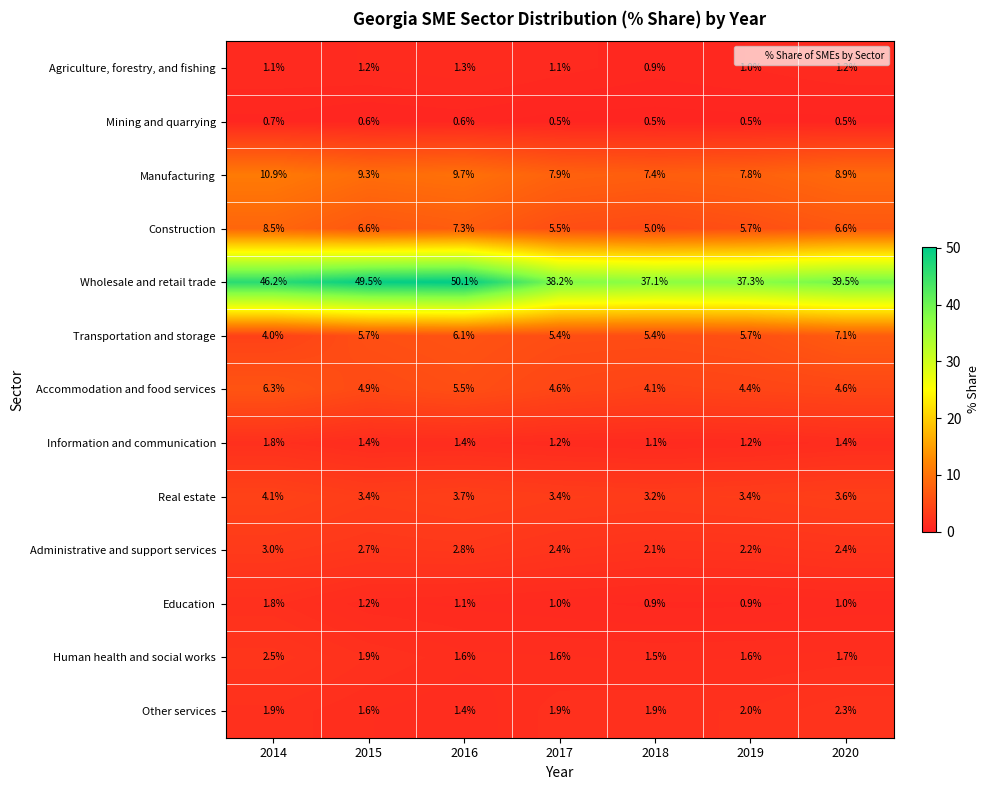

What is the total value across all series at 2019?

73.7